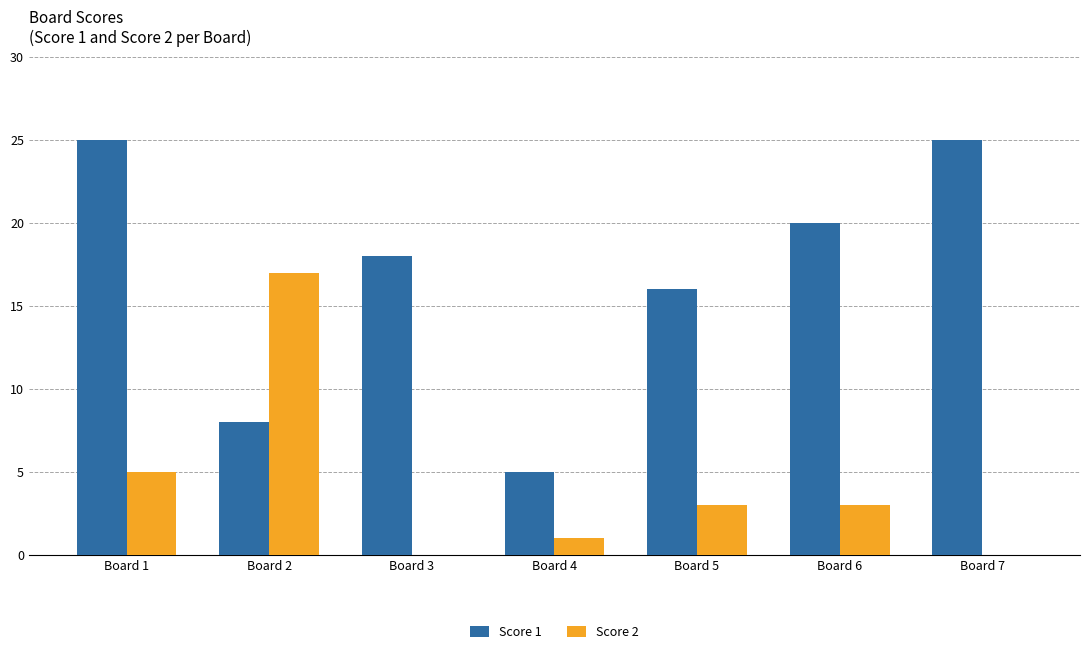

Where does the Score 1 series first go above 18?

Board 1